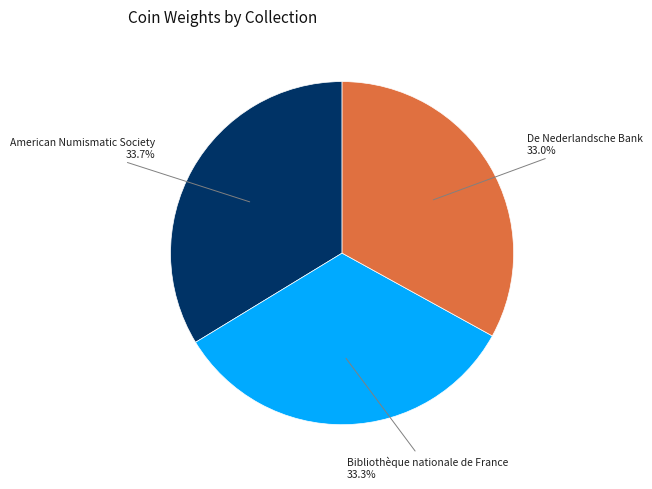

Is De Nederlandsche Bank the majority of the pie?

No